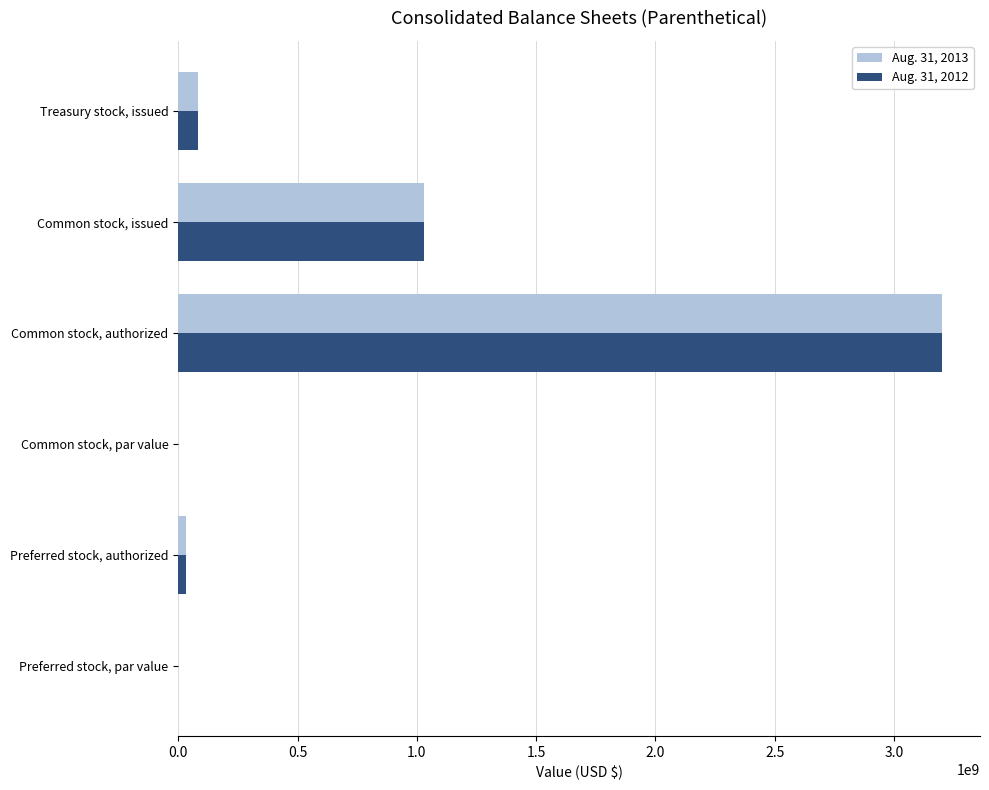

Which label corresponds to the largest value in the chart?

Common stock, authorized